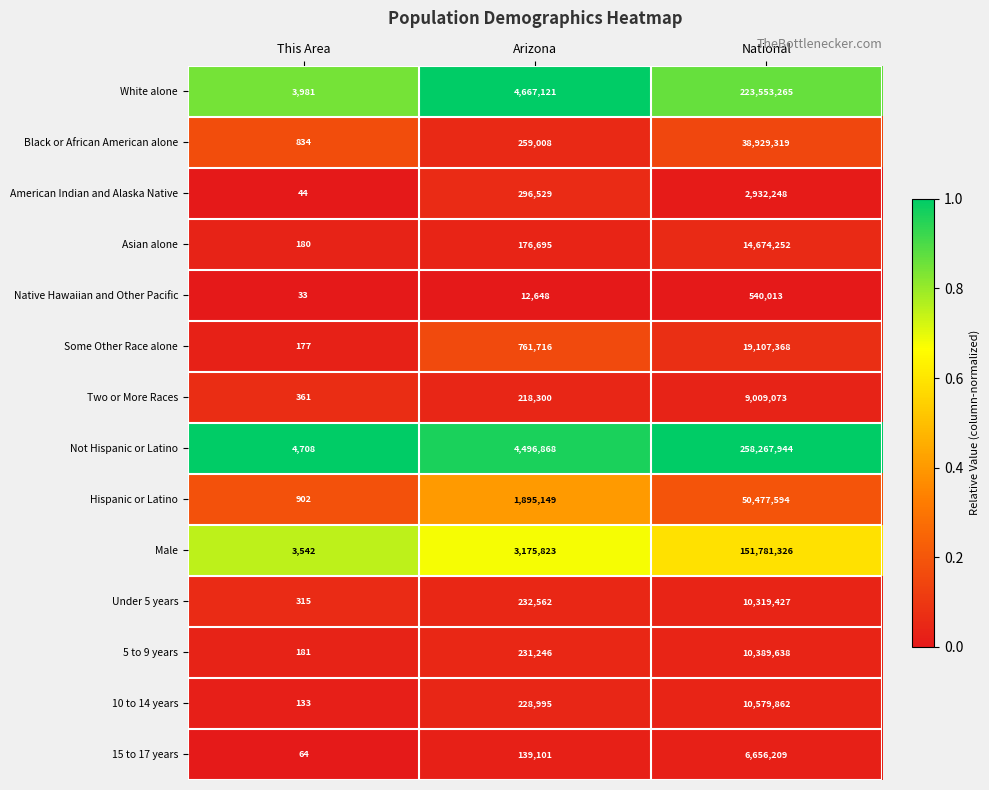

What is the minimum value shown in the chart?

33